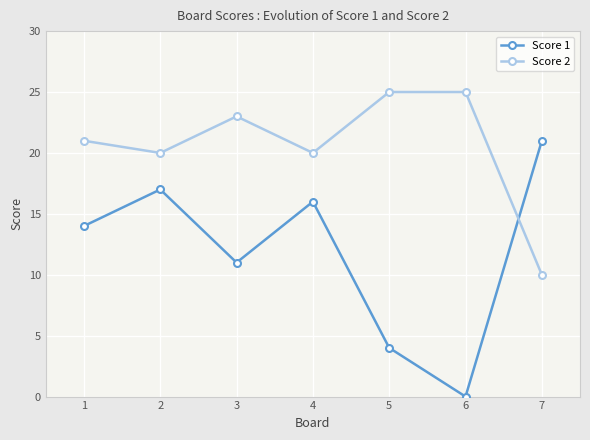

At how many categories does at least one series exceed 0?

7